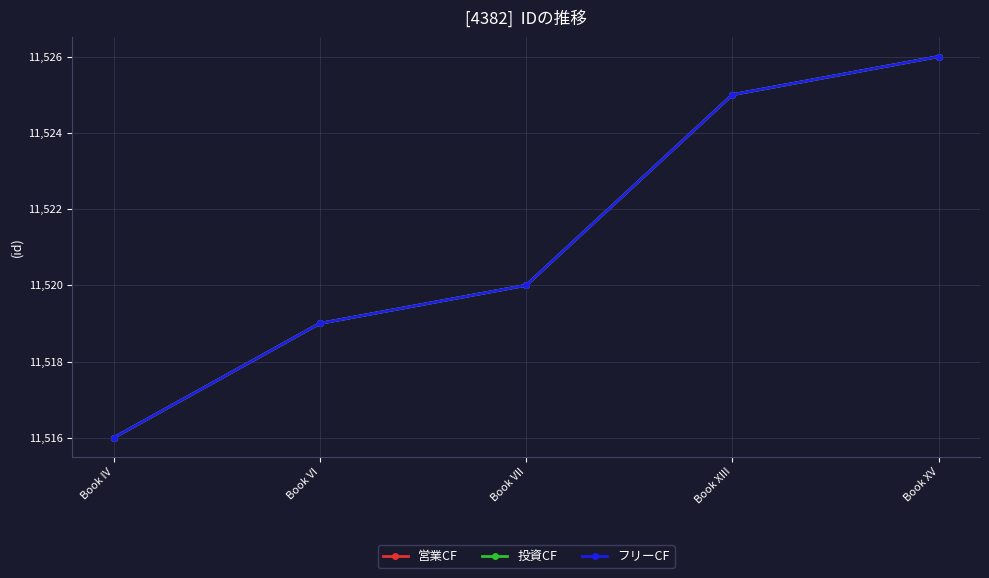

At which label does 投資CF first exceed 11520?

Book XIII